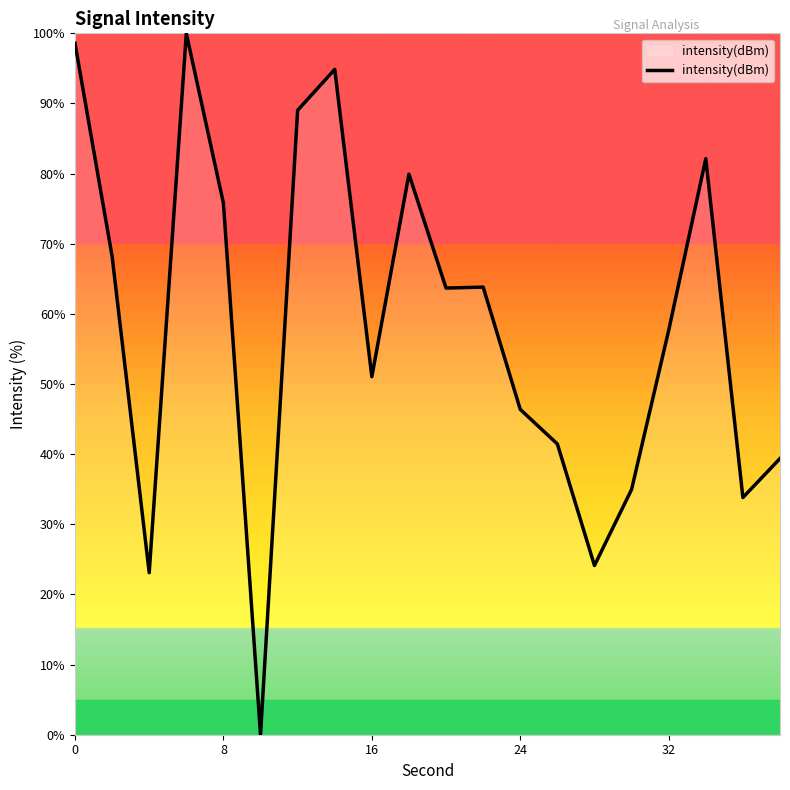

What is the maximum value shown in the chart?

100.0